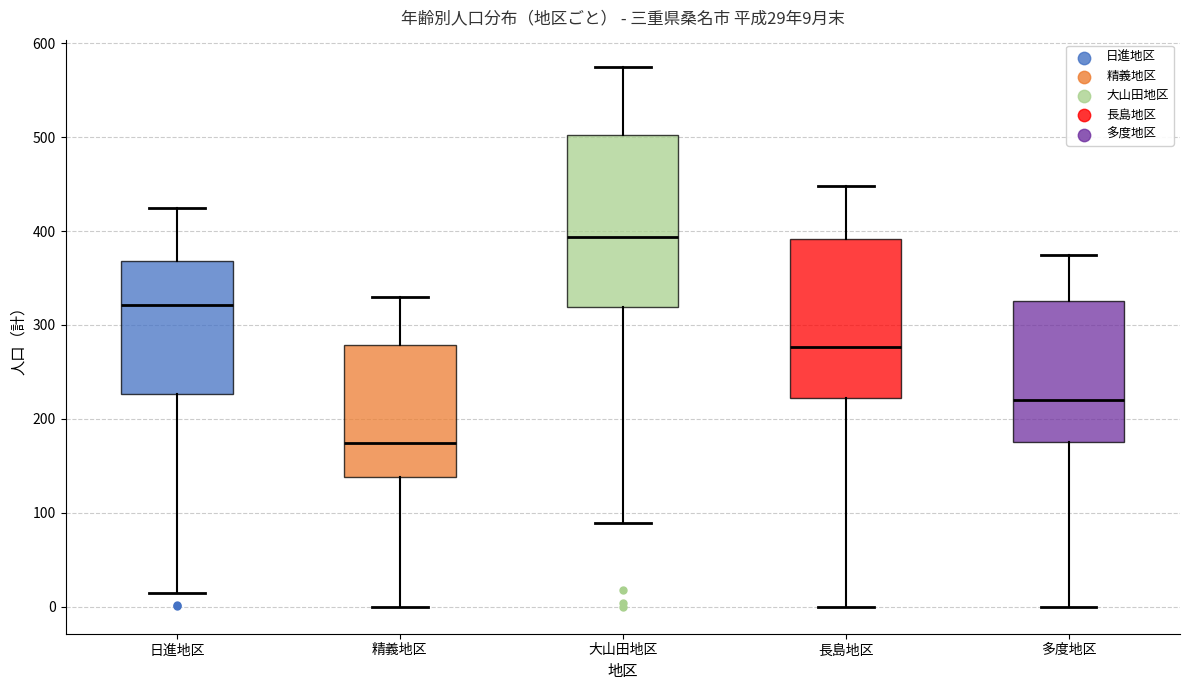

Which box has the lowest median line?

精義地区